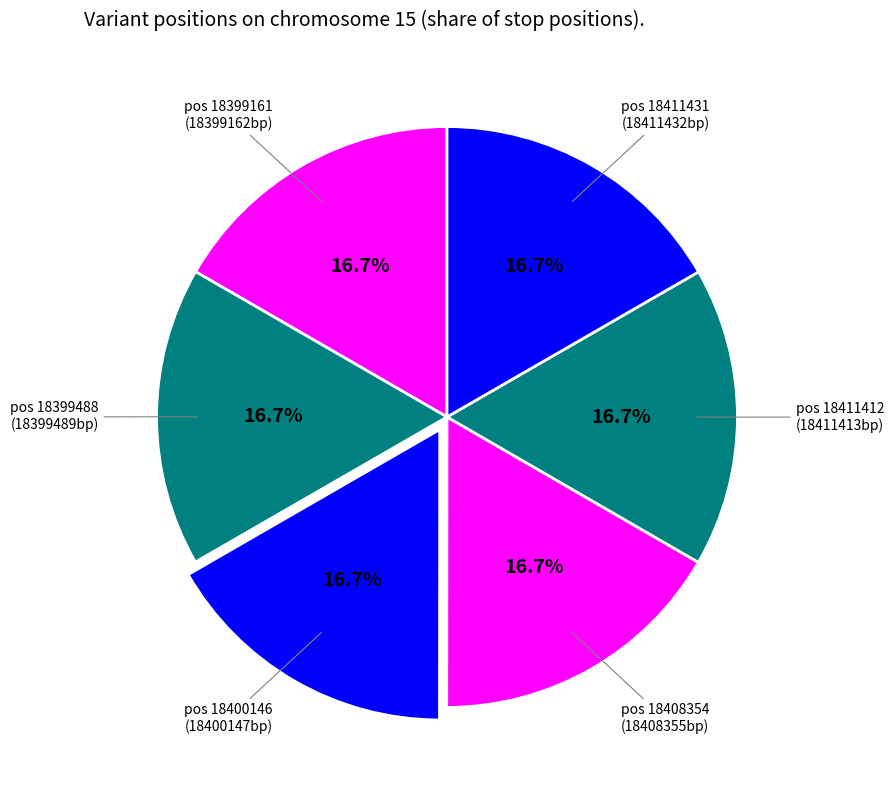

How many segments does this pie chart have?

6